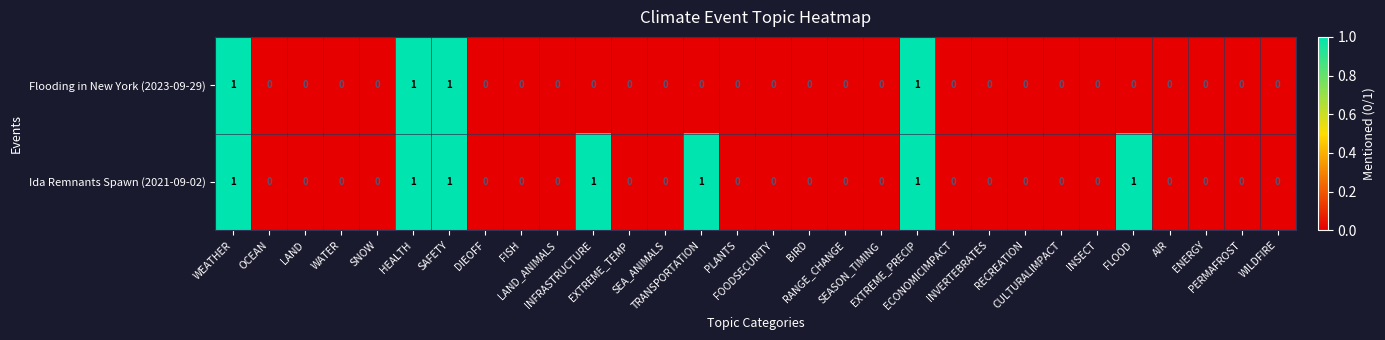

List the series in order of their overall mean, highest first.

Ida Remnants Spawn (2021-09-02), Flooding in New York (2023-09-29)